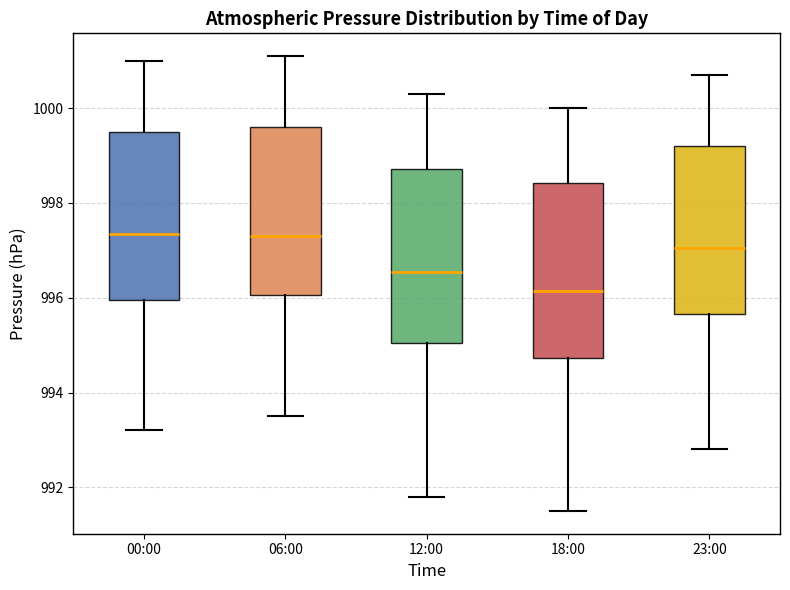

Reading left to right, read every box against the y-axis: the position of its median line, the range the box covers, and the ends of its whiskers. The values are not printed on the chart, so give them approximately, as read against the axis.

00:00: median 997.4, box 996.0 to 999.6, whiskers 993.2 to 1001.0
06:00: median 997.4, box 996.0 to 999.6, whiskers 993.6 to 1001.2
12:00: median 996.6, box 995.0 to 998.8, whiskers 991.8 to 1000.4
18:00: median 996.2, box 994.8 to 998.4, whiskers 991.6 to 1000.0
23:00: median 997.0, box 995.6 to 999.2, whiskers 992.8 to 1000.8